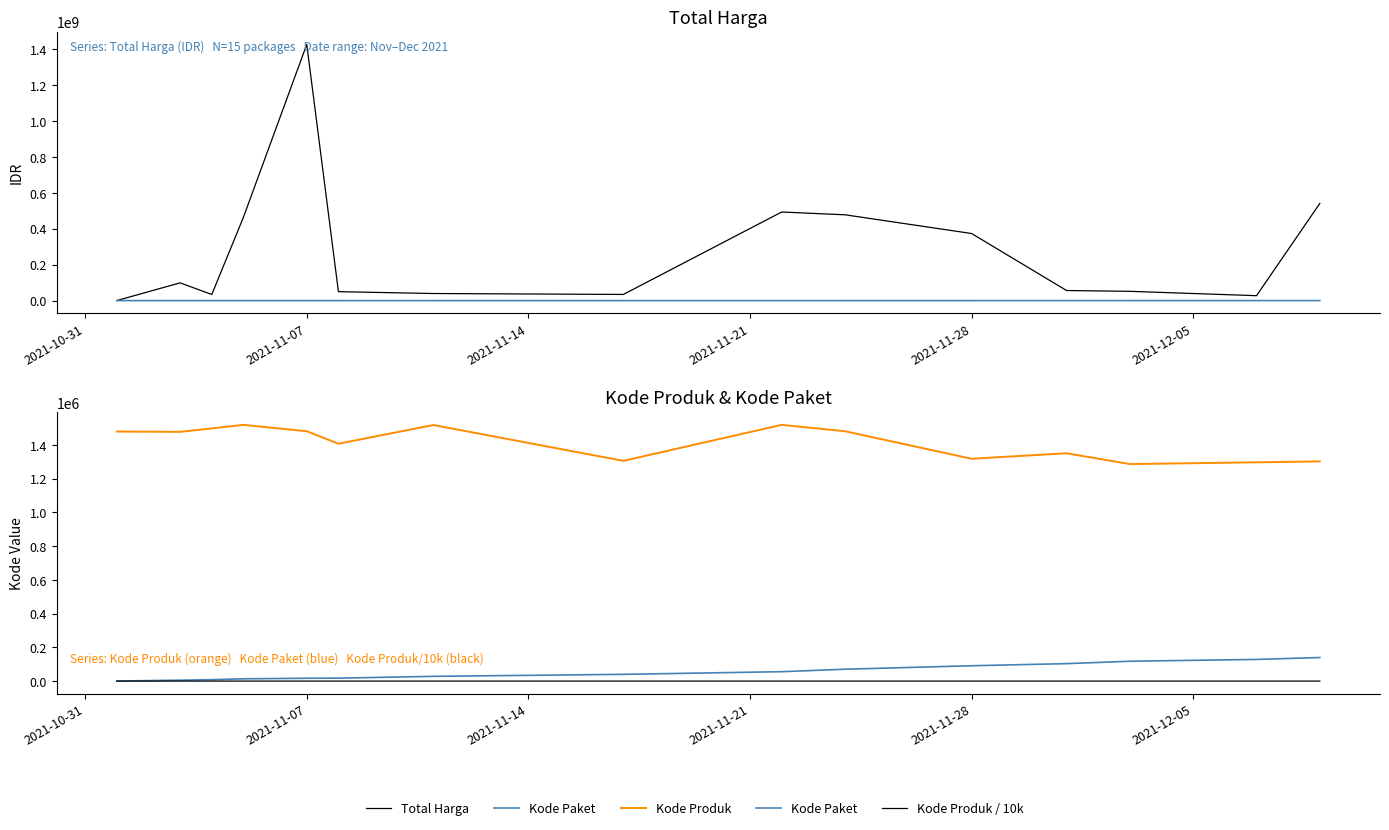

Which series has the widest spread of values?

Total Harga